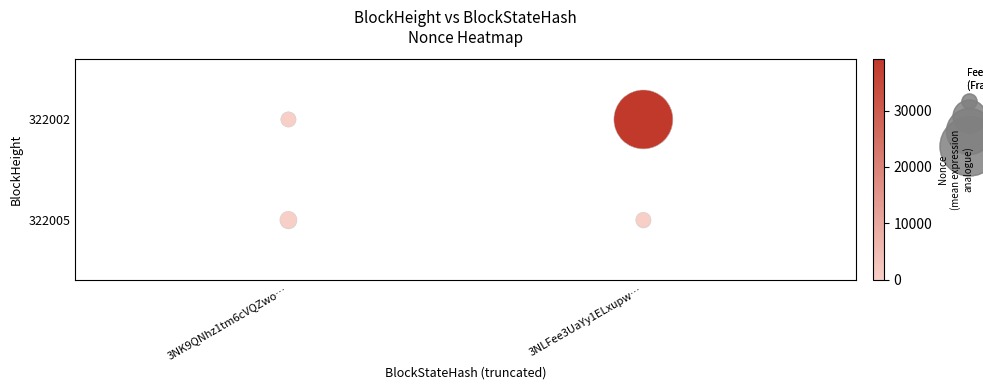

The BlockHeight=322002 series shows 1 at 3NK9QNhz1tm6cVQZwo…. True or false?

False